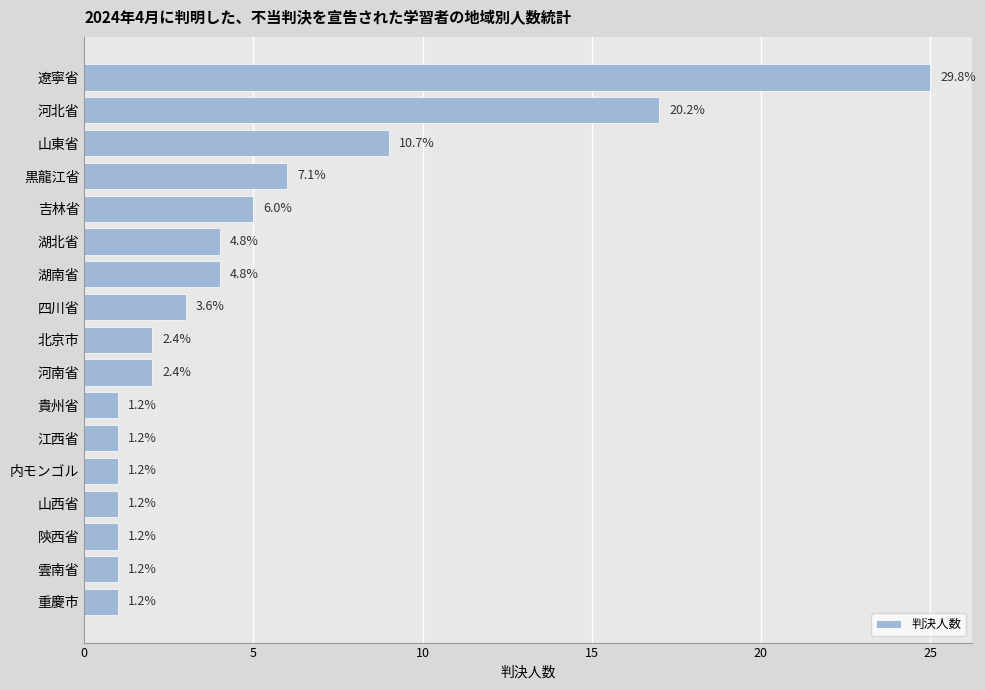

How many bars are there in total?

17